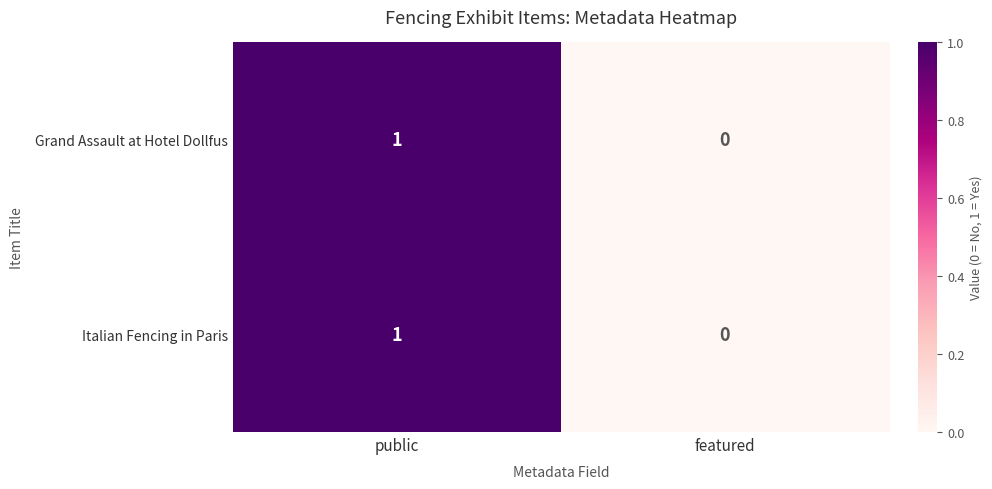

At which label is Grand Assault at Hotel Dollfus closest to 0?

featured